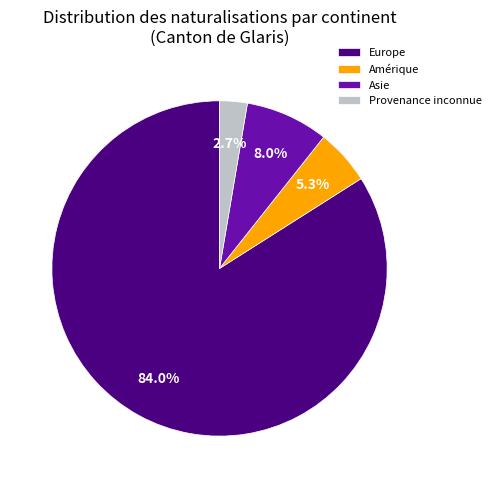

To the nearest percent, what percentage of the pie is Europe?

84%